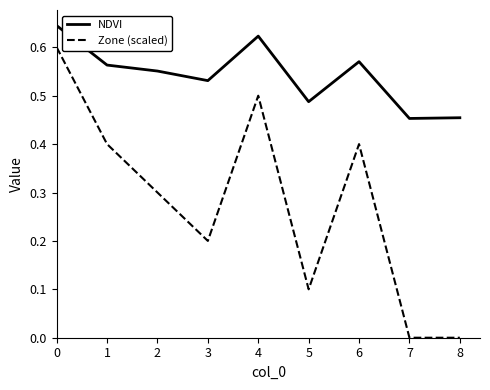

Which series has the largest range (max minus min)?

Zone (scaled)